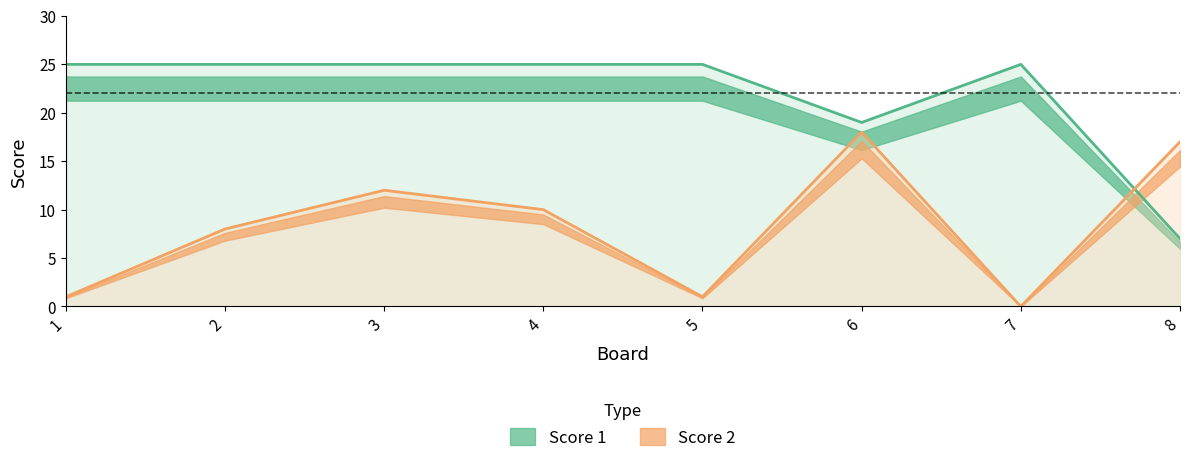

How many lines are shown in the chart?

2